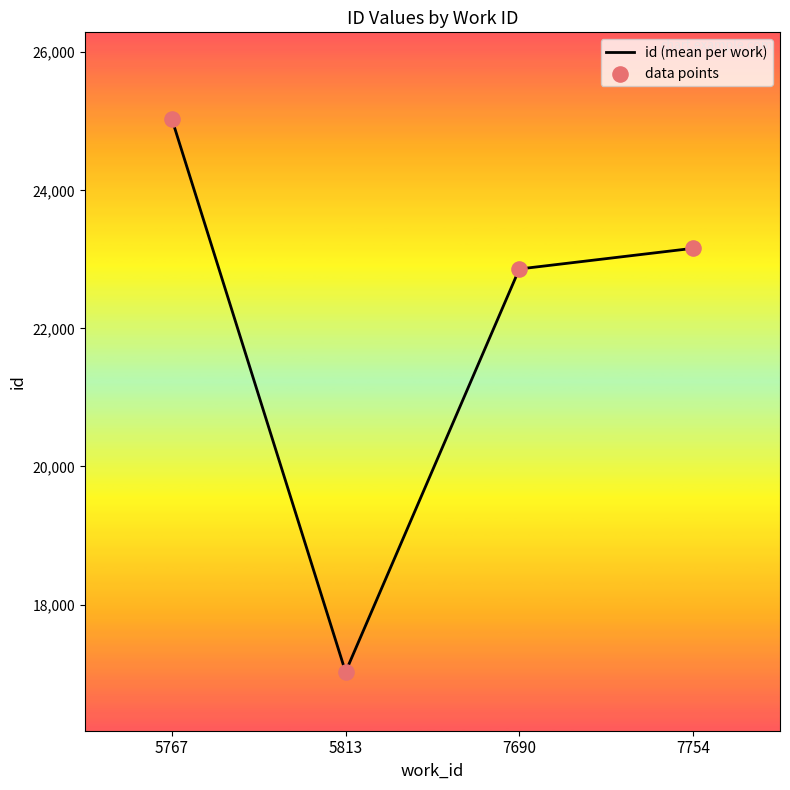

Between 7690 and 5767, which is larger?

5767